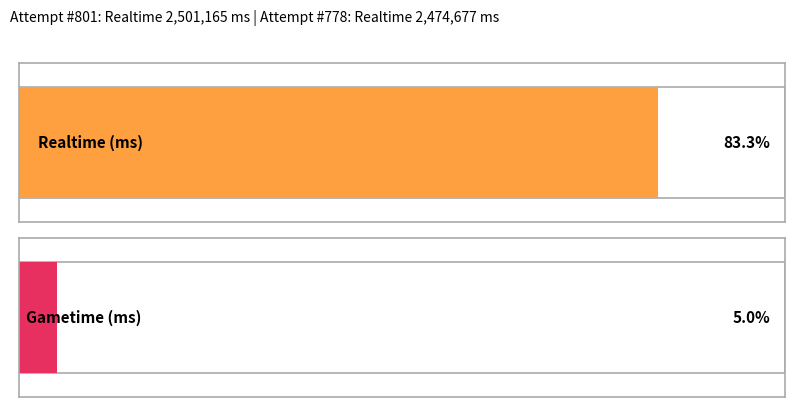

Where is Gametime (ms) nearest to the value 0?

801